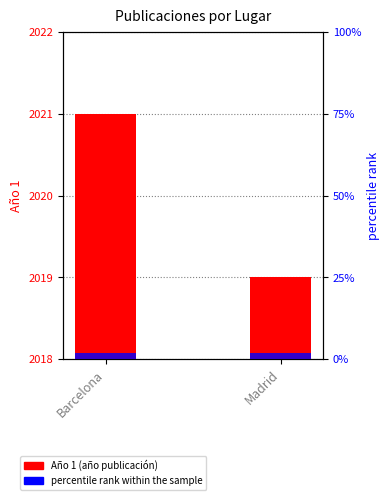

How many bars are there in each group?

2